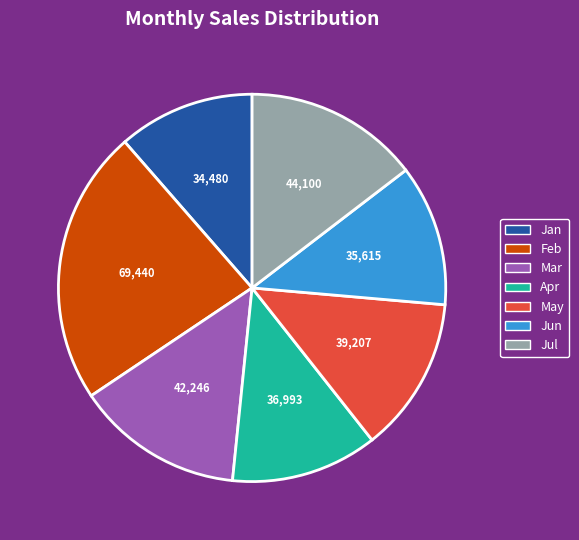

Do Apr and Jun together represent more than half of the pie?

No